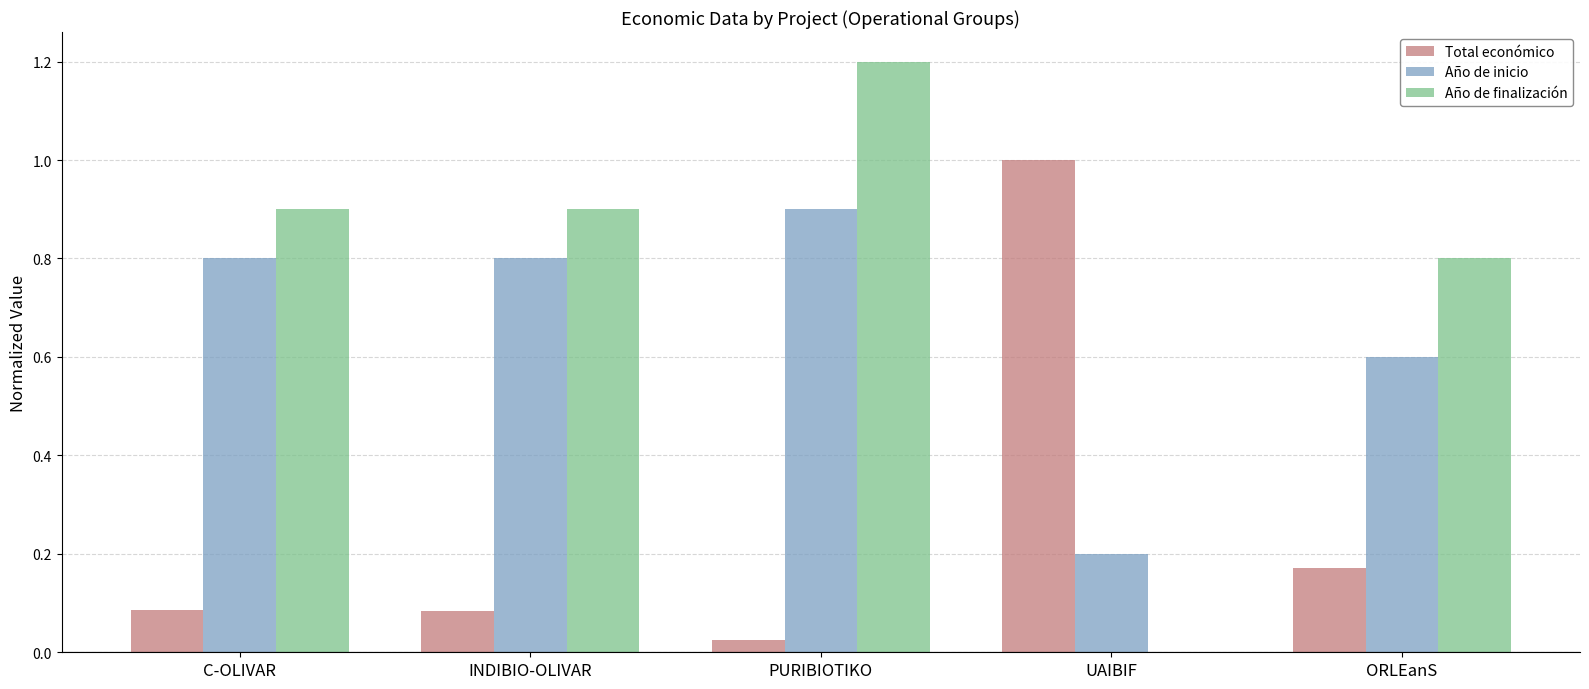

How many groups of bars are there?

5